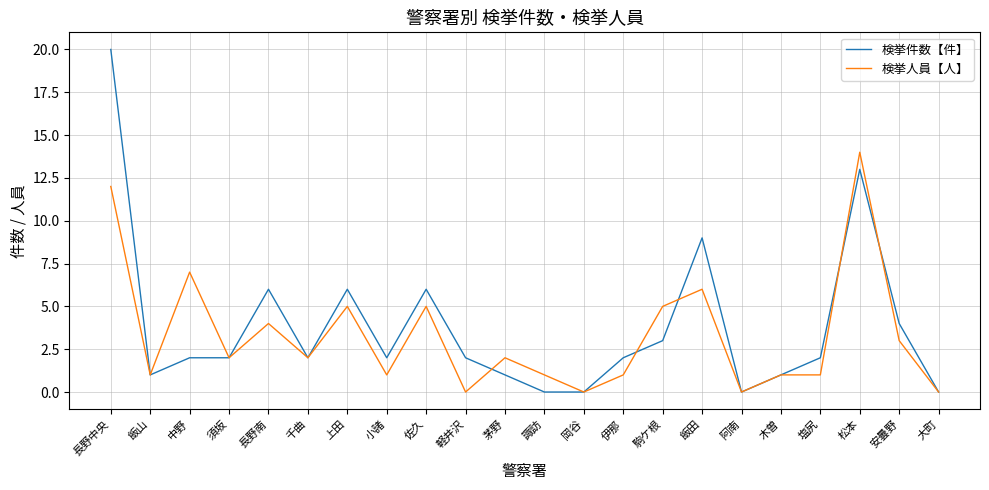

Reading right to left, extract all data points from this chart.

検挙件数【件】: 0	4	13	2	1	0	9	3	2	0	0	1	2	6	2	6	2	6	2	2	1	20
検挙人員【人】: 0	3	14	1	1	0	6	5	1	0	1	2	0	5	1	5	2	4	2	7	1	12